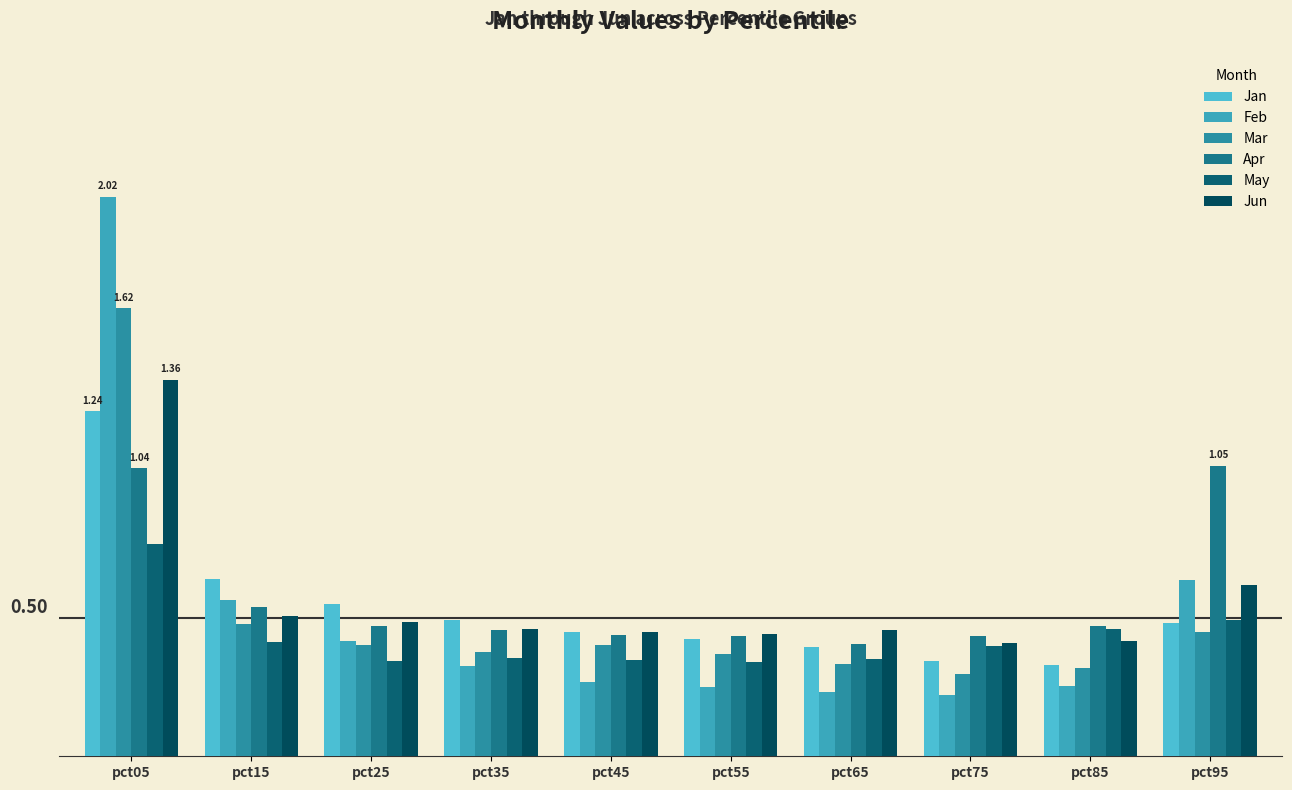

Count the number of categories in the chart.

10